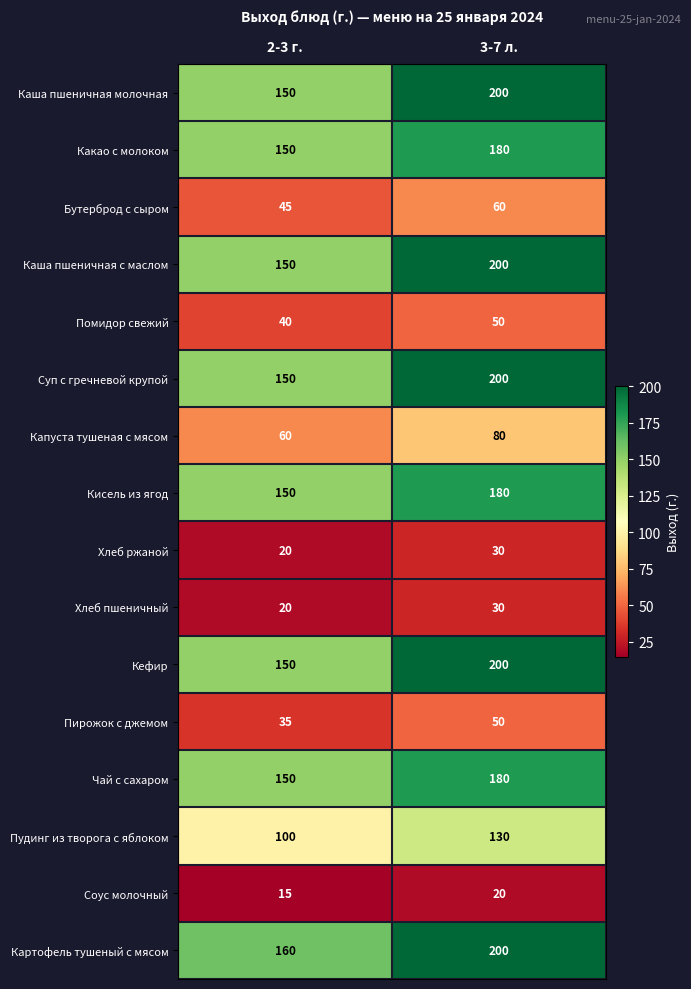

How many series are shown in this chart?

16